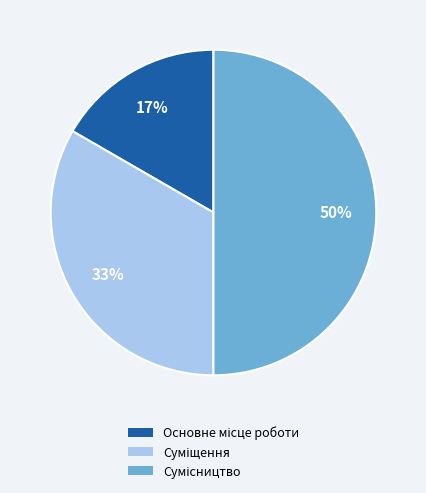

To the nearest percent, what is the difference between the largest and smallest slice percentages?

33%